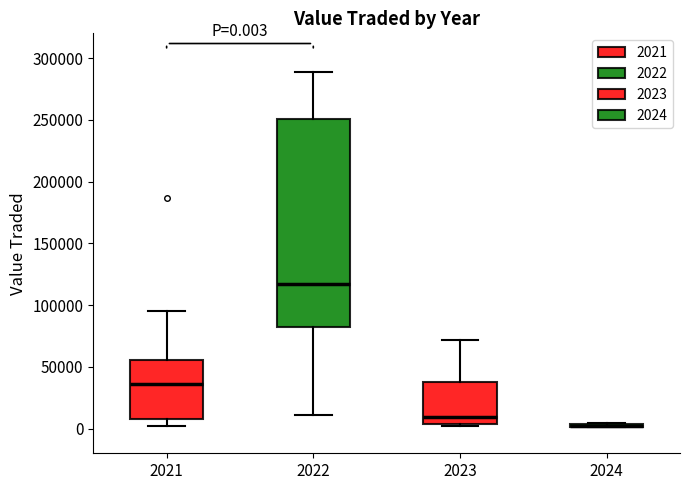

Comparing the boxes themselves (not the whiskers), which one is the tallest?

2022